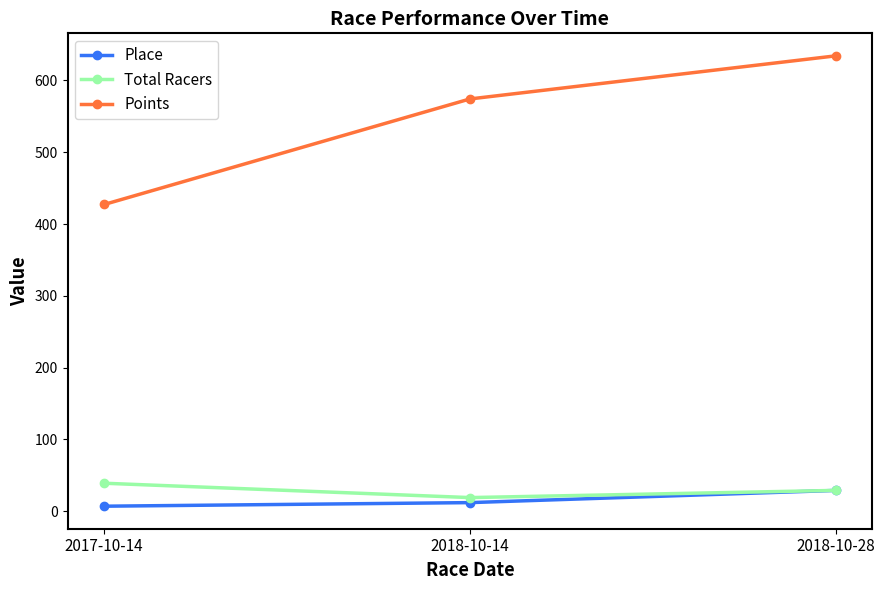

How many lines are shown in the chart?

3